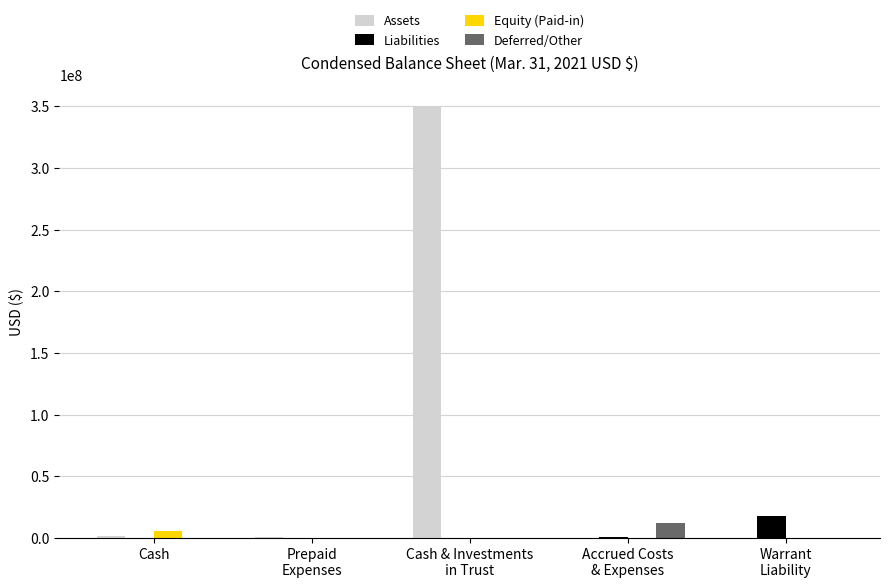

How many distinct data groups are displayed?

4